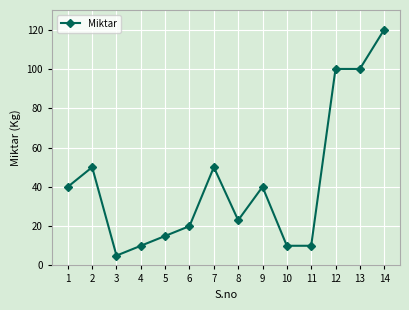

What is the difference between the second highest and second lowest values?

90